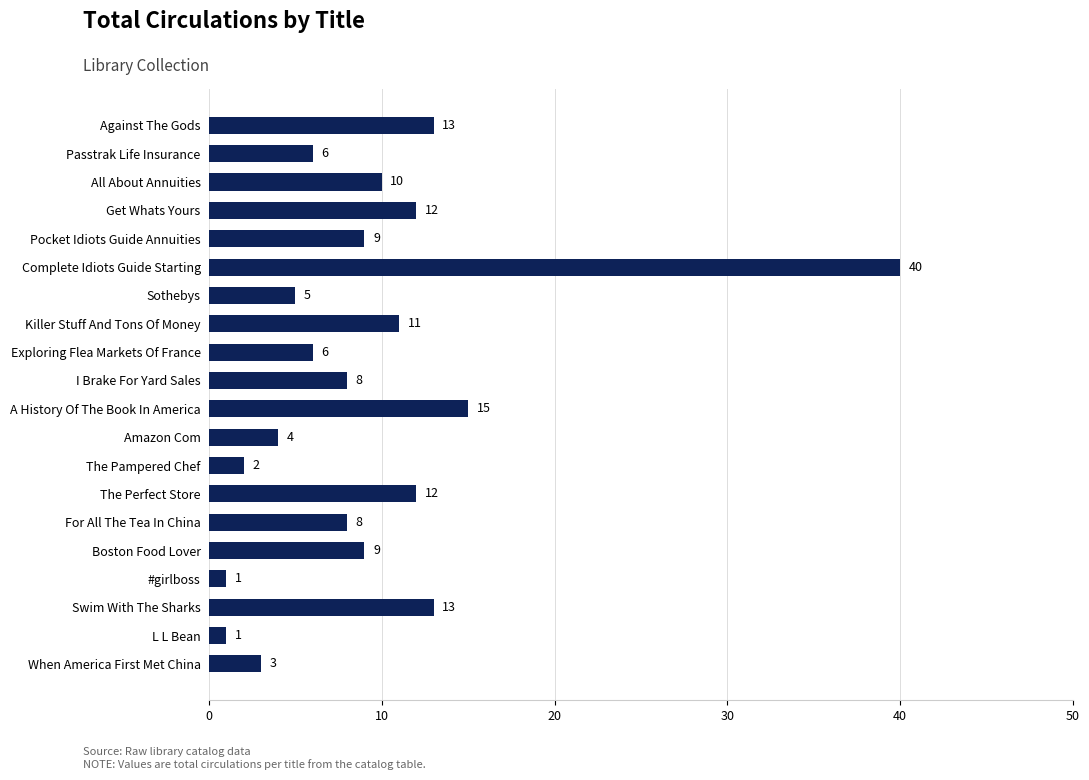

At which label is the value closest to 20?

A History Of The Book In America